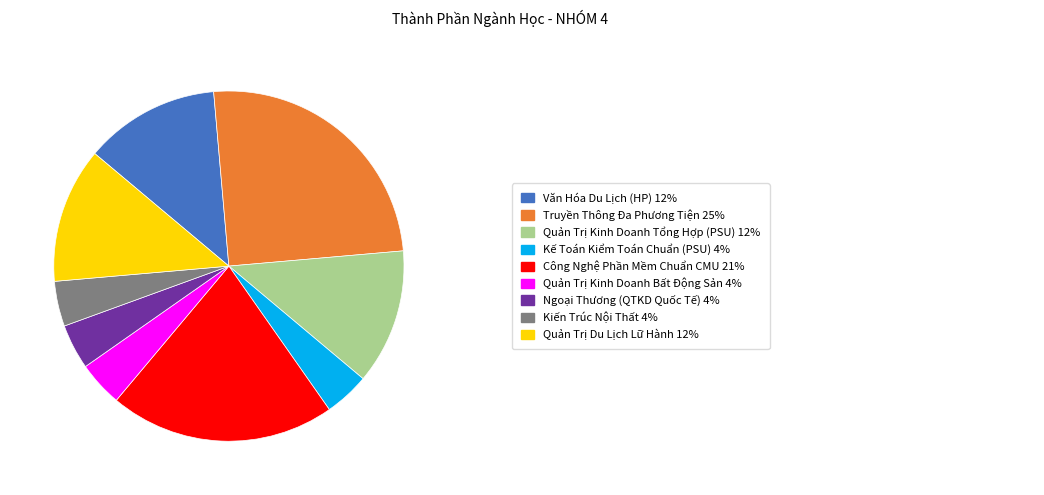

Is there a majority slice in this chart?

No